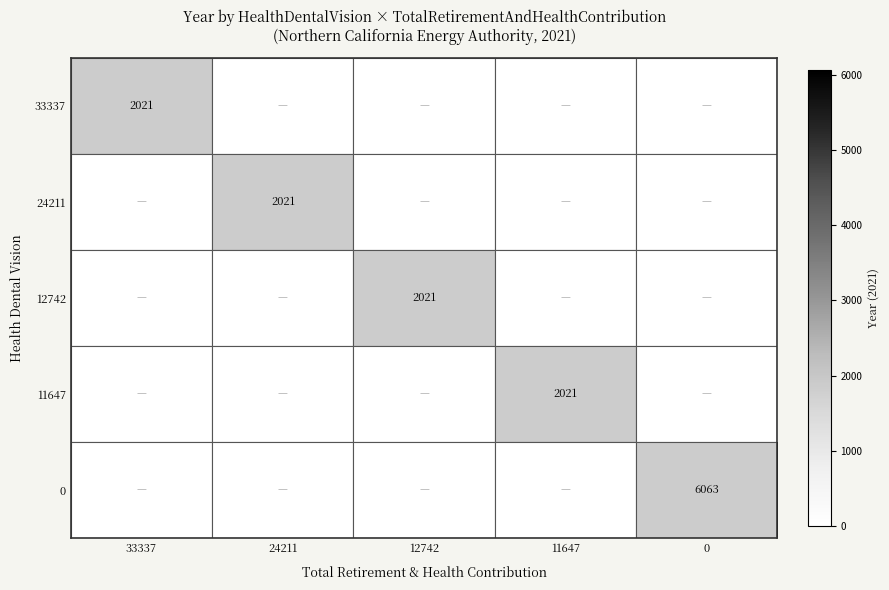

True or false: 33337 has a value of 3588 at 33337.

False